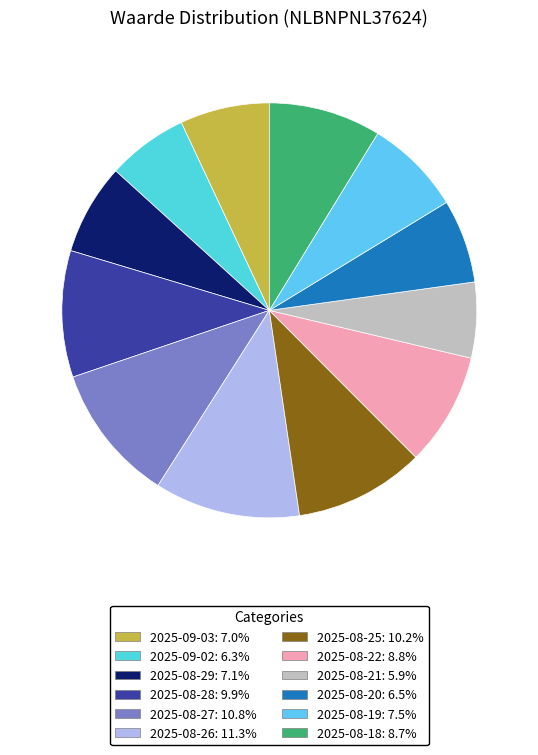

To the nearest percent, what is the difference between the 2025-08-19 and 2025-08-28 slice percentages?

2%